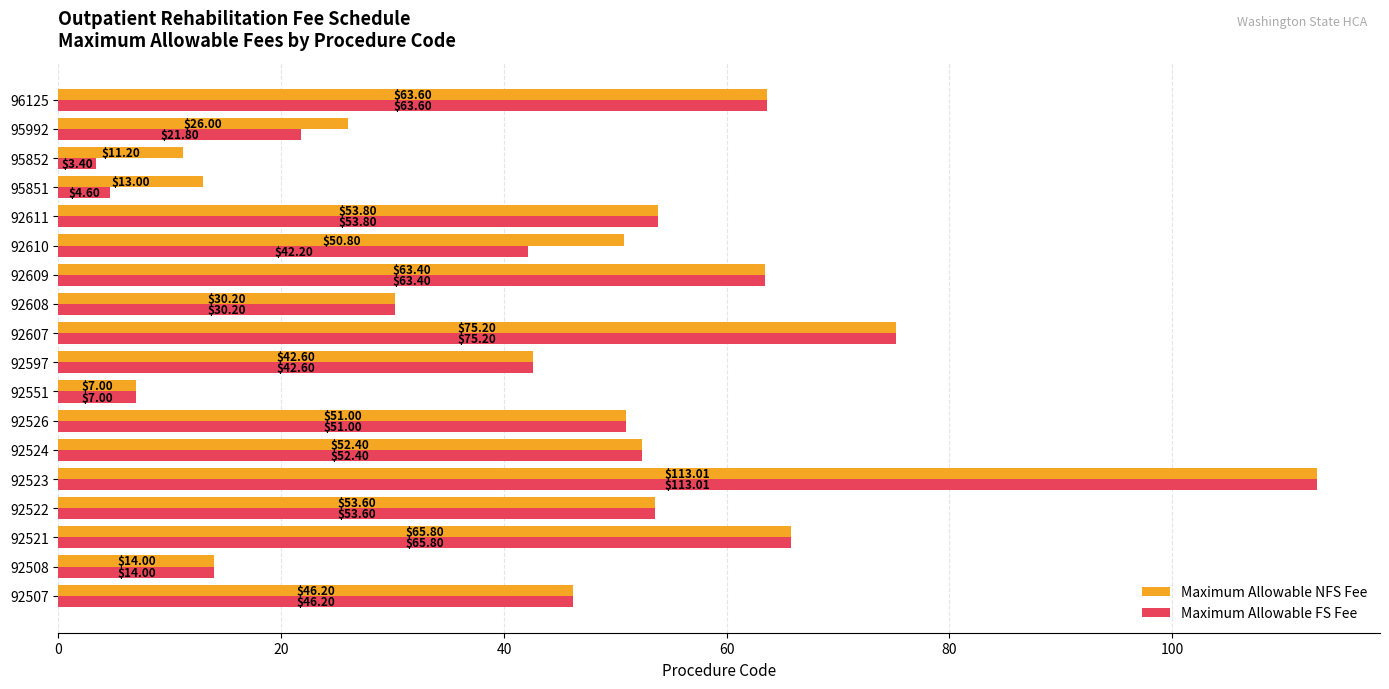

What is the average value of the Maximum Allowable NFS Fee series?

46.3